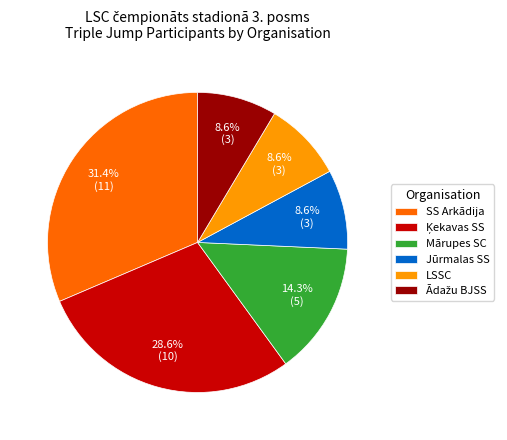

Which slice is the largest?

SS Arkādija